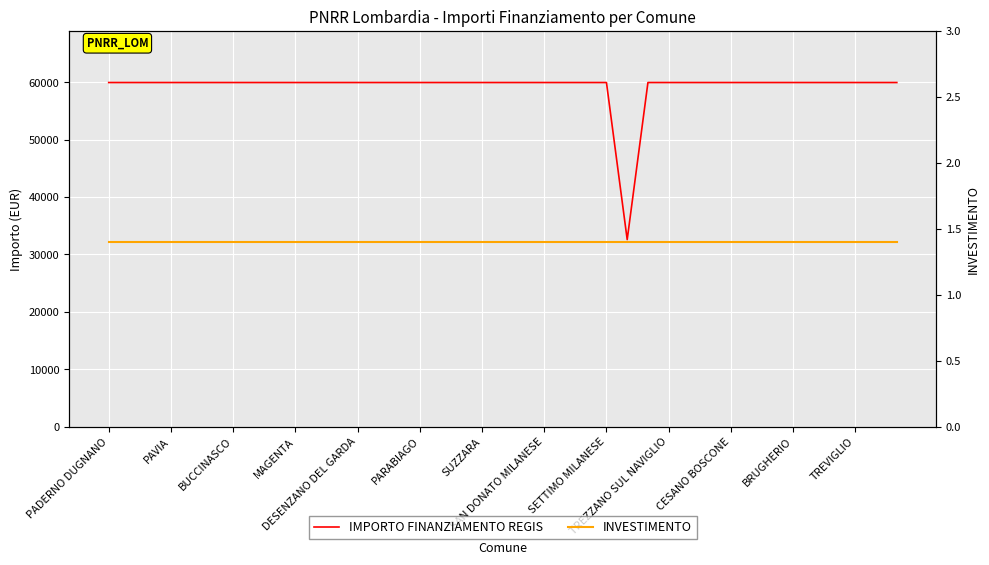

Where is INVESTIMENTO nearest to the value 1?

PADERNO DUGNANO